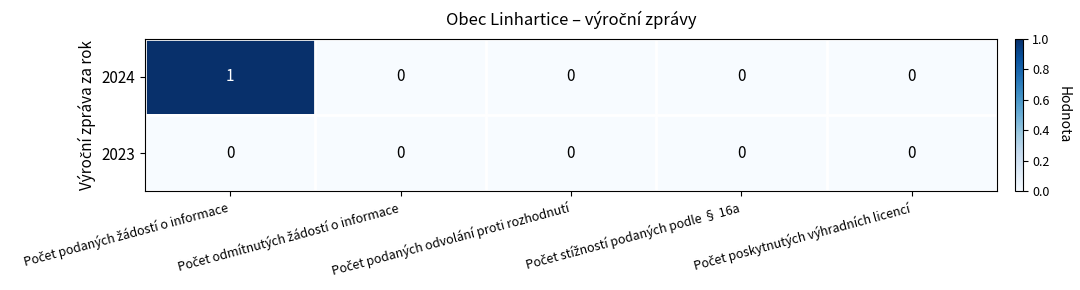

How many distinct data groups are displayed?

2